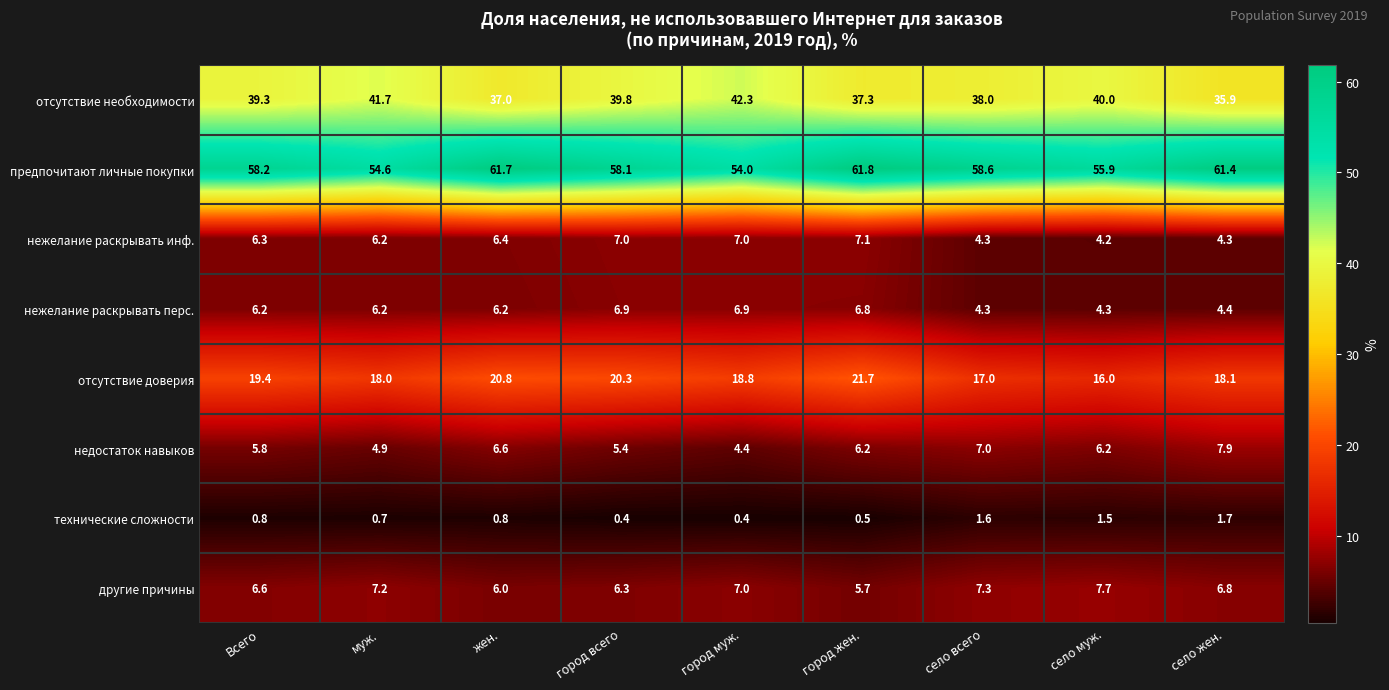

At which category is the sum across all series the highest?

город жен.